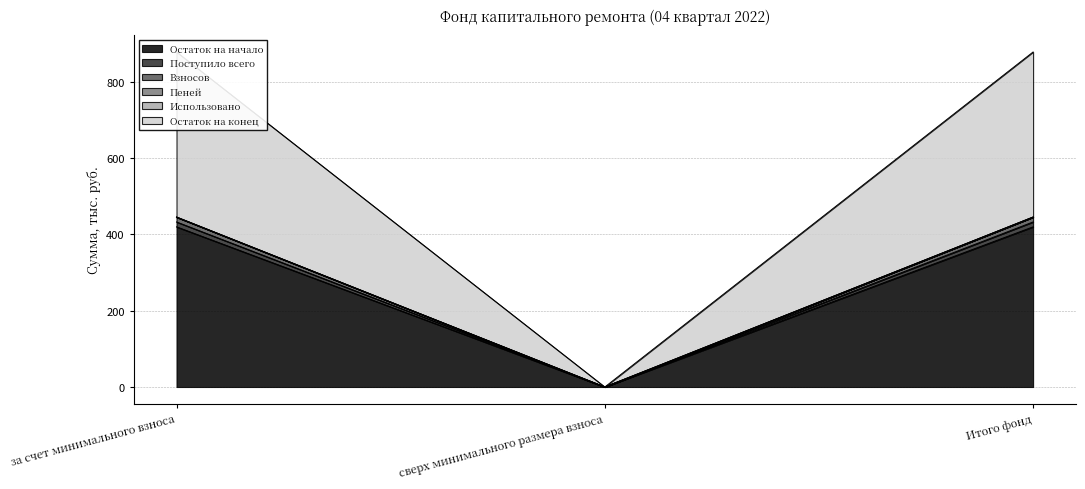

What is the value of the Остаток на конец point at the 1st from the left?

445.7